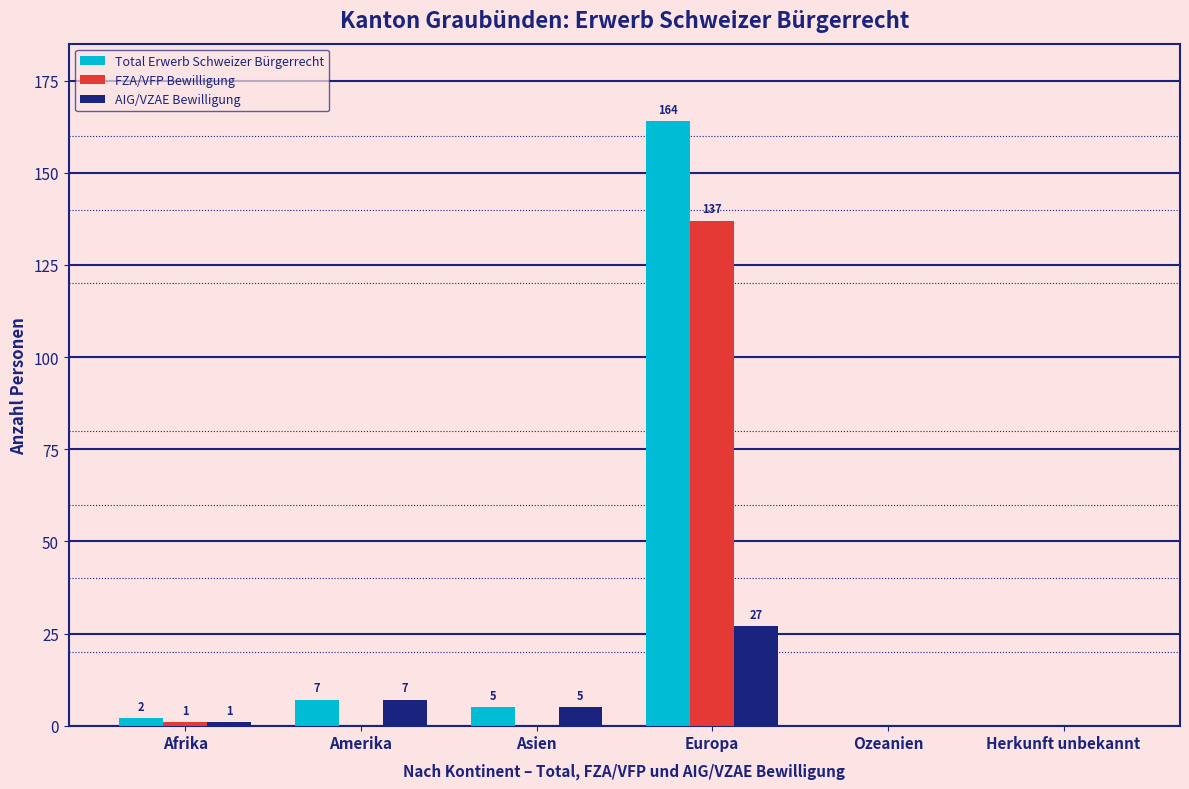

At which category is the sum across all series the highest?

Europa